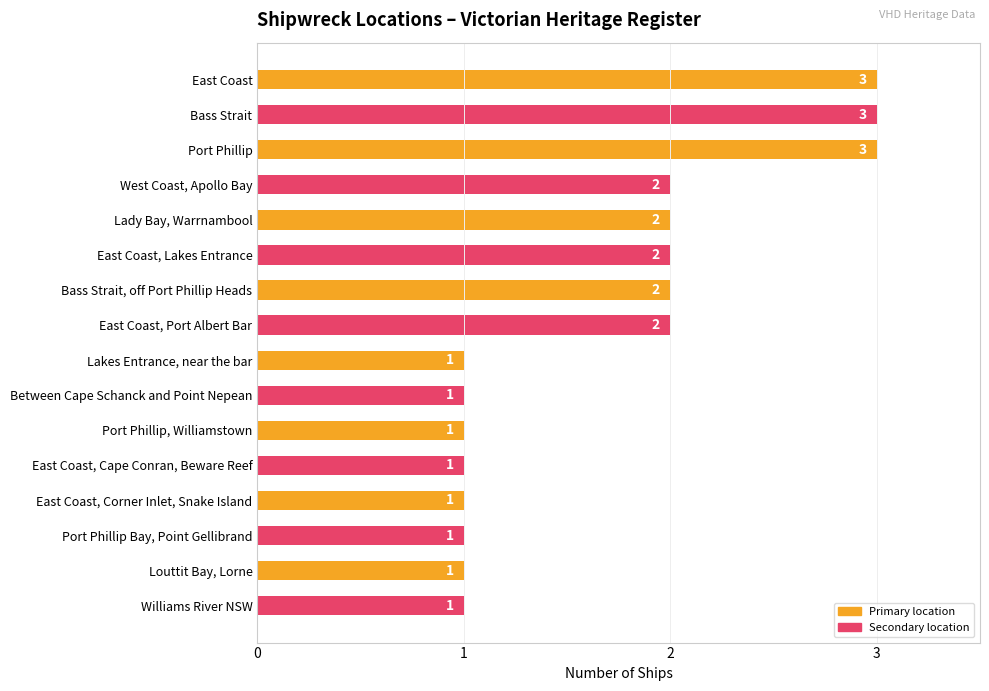

Reading top to bottom, transcribe all the data shown in this chart.

East Coast=3	Bass Strait=3	Port Phillip=3	West Coast, Apollo Bay=2	Lady Bay, Warrnambool=2	East Coast, Lakes Entrance=2	Bass Strait, off Port Phillip Heads=2	East Coast, Port Albert Bar=2	Lakes Entrance, near the bar=1	Between Cape Schanck and Point Nepean=1	Port Phillip, Williamstown=1	East Coast, Cape Conran, Beware Reef=1	East Coast, Corner Inlet, Snake Island=1	Port Phillip Bay, Point Gellibrand=1	Louttit Bay, Lorne=1	Williams River NSW=1